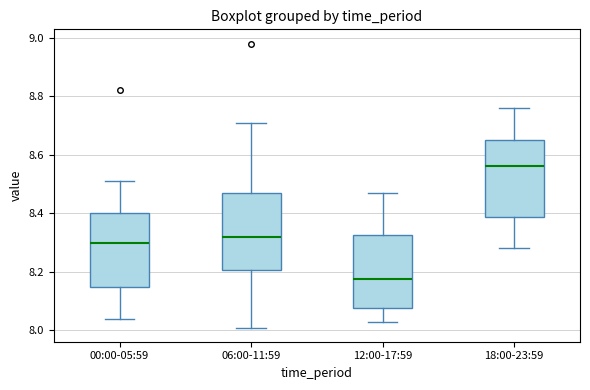

Reading left to right, transcribe this box plot: for each box, give where its median line is, the range the box spans, and where its two whiskers end, as read against the y-axis. The values are not printed on the chart, so give them approximately, as read against the axis.

00:00-05:59: median 8.30, box 8.14 to 8.40, whiskers 8.04 to 8.52
06:00-11:59: median 8.32, box 8.20 to 8.48, whiskers 8.02 to 8.72
12:00-17:59: median 8.18, box 8.08 to 8.32, whiskers 8.04 to 8.48
18:00-23:59: median 8.56, box 8.38 to 8.66, whiskers 8.28 to 8.76